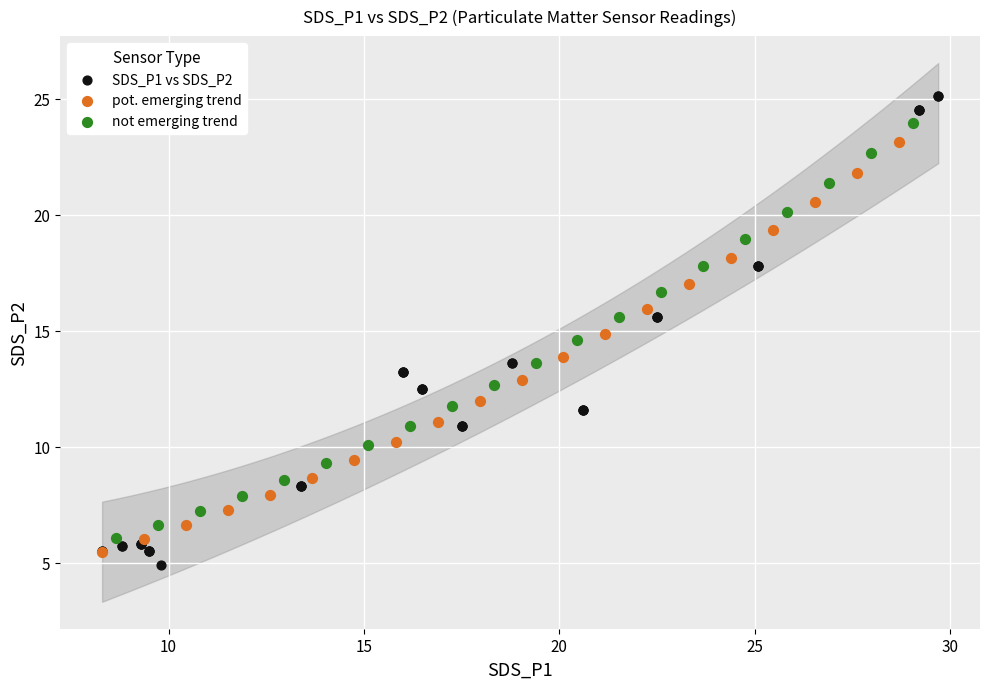

Which series reaches the maximum Y coordinate?

SDS_P1 vs SDS_P2